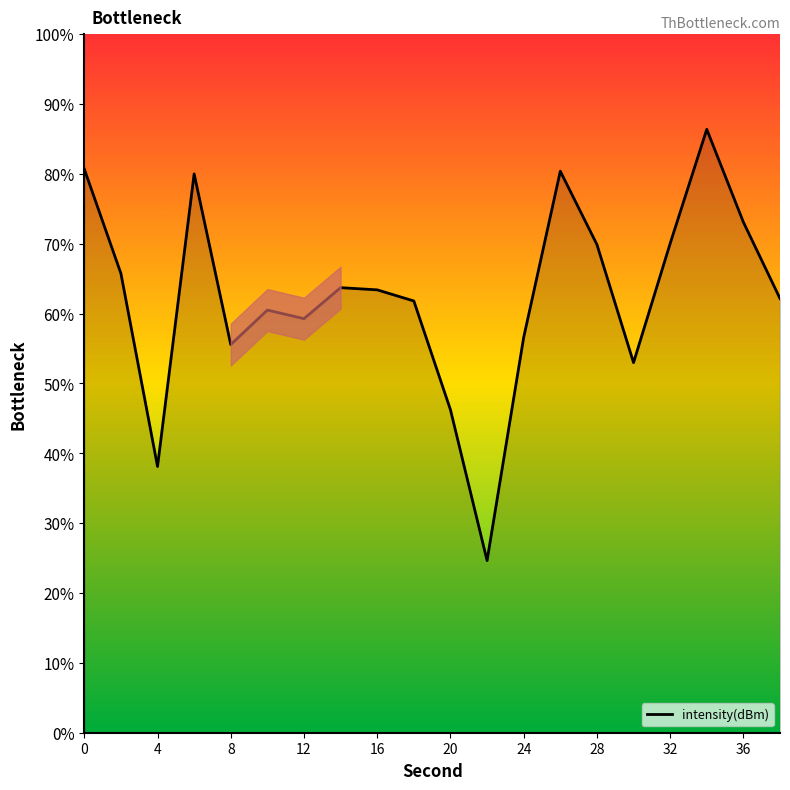

What is the difference between the maximum and minimum values?

61.7